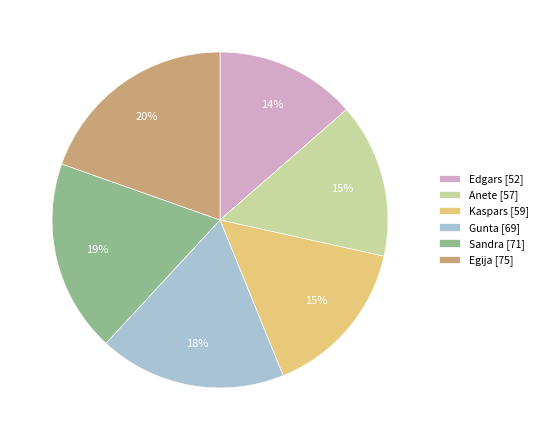

To the nearest percent, what percentage of the pie is Edgars?

14%